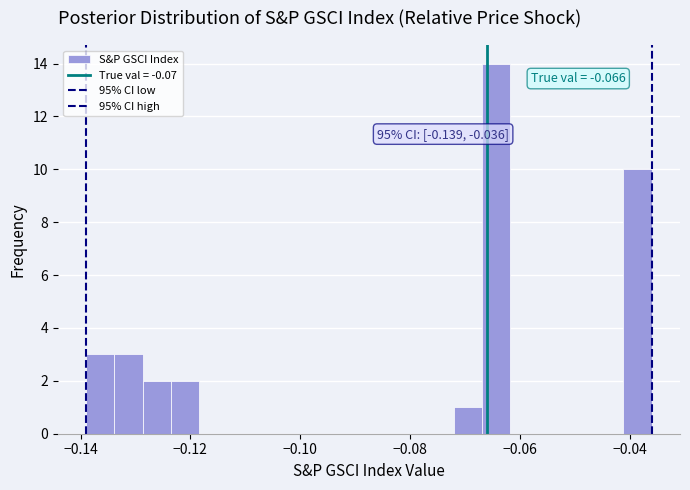

Around what value on the x-axis is the tallest bar? Give the approximate position of its centre, as read against the axis.

-0.064